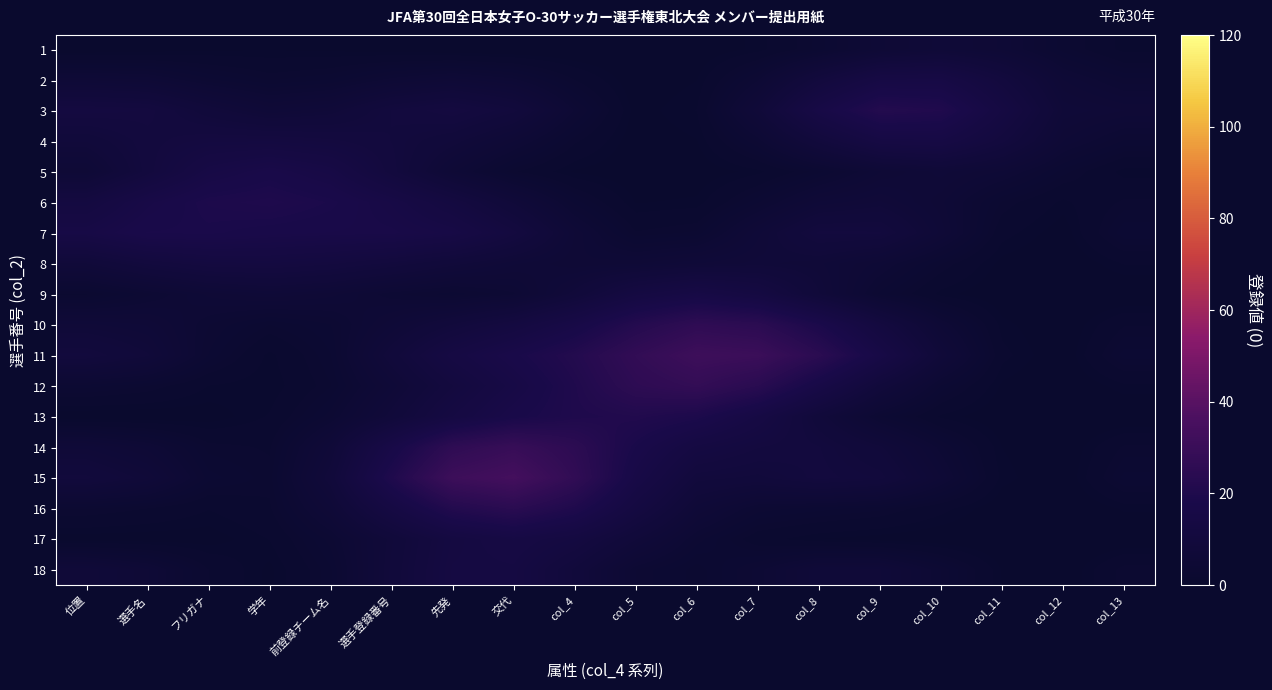

Reading left to right, list all the values displayed in this chart.

1: 位置=0.3	選手名=0.5	フリガナ=0.8	学年=0.9	前登録チーム名=0.8	選手登録番号=0.5	先発=0.3	交代=0.1	col_4=0.0	col_5=0.1	col_6=0.3	col_7=1.1	col_8=3.0	col_9=5.5	col_10=6.7	col_11=5.5	col_12=3.0	col_13=1.1
2: 位置=6.0	選手名=5.6	フリガナ=3.9	学年=2.7	前登録チーム名=3.3	選手登録番号=4.9	先発=5.9	交代=4.9	col_4=2.3	col_5=0.3	col_6=0.9	col_7=4.6	col_8=10.3	col_9=15.0	col_10=15.2	col_11=10.7	col_12=5.6	col_13=3.9
3: 位置=12.1	選手名=11.6	フリガナ=8.6	学年=6.5	前登録チーム名=7.5	選手登録番号=10.4	先発=11.9	交代=9.6	col_4=4.6	col_5=0.6	col_6=1.4	col_7=7.5	col_8=16.0	col_9=21.8	col_10=20.7	col_11=13.5	col_12=7.0	col_13=6.1
4: 位置=8.5	選手名=10.9	フリガナ=12.0	学年=12.2	前登録チーム名=11.5	選手登録番号=10.3	先発=8.4	交代=5.6	col_4=2.5	col_5=0.4	col_6=0.9	col_7=4.3	col_8=9.7	col_9=14.4	col_10=14.9	col_11=10.6	col_12=5.6	col_13=3.7
5: 位置=5.8	選手名=10.7	フリガナ=15.6	学年=17.7	前登録チーム名=15.6	選手登録番号=10.7	先発=5.8	交代=2.4	col_4=0.8	col_5=0.3	col_6=0.4	col_7=1.2	col_8=3.1	col_9=5.6	col_10=6.8	col_11=5.5	col_12=3.0	col_13=1.1
6: 位置=12.2	選手名=16.5	フリガナ=19.3	学年=20.0	前登録チーム名=18.6	選手登録番号=15.8	先発=12.1	交代=7.8	col_4=3.6	col_5=0.9	col_6=1.1	col_7=3.7	col_8=6.6	col_9=7.6	col_10=5.8	col_11=2.7	col_12=1.2	col_13=2.5
7: 位置=15.7	選手名=18.3	フリガナ=18.5	学年=17.7	前登録チーム名=17.3	選手登録番号=17.1	先発=15.6	交代=11.6	col_4=6.1	col_5=2.4	col_6=2.9	col_7=6.9	col_8=10.5	col_9=10.4	col_10=6.4	col_11=1.7	col_12=0.5	col_13=3.7
8: 位置=7.9	選手名=10.4	フリガナ=11.9	学年=12.2	前登録チーム名=11.4	選手登録番号=10.0	先発=8.3	交代=6.7	col_4=5.7	col_5=6.0	col_6=7.1	col_7=7.7	col_8=7.2	col_9=5.4	col_10=2.8	col_11=0.7	col_12=0.1	col_13=1.5
9: 位置=2.2	選手名=4.0	フリガナ=5.8	学年=6.5	前登録チーム名=5.8	選手登録番号=4.3	先発=3.4	交代=4.6	col_4=8.4	col_5=13.2	col_6=15.5	col_7=13.1	col_8=8.0	col_9=3.6	col_10=1.2	col_11=0.3	col_12=0.0	col_13=0.1
10: 位置=7.2	選手名=6.5	フリガナ=4.2	学年=2.8	前登録チーム名=3.7	選手登録番号=6.5	先発=9.4	交代=12.3	col_4=16.5	col_5=22.2	col_6=26.1	col_7=24.7	col_8=18.9	col_9=11.7	col_10=5.3	col_11=1.2	col_12=0.2	col_13=2.3
11: 位置=10.1	選手名=8.1	フリガナ=3.7	学年=1.2	前登録チーム名=3.2	選手登録番号=8.7	先発=14.2	交代=17.9	col_4=21.8	col_5=27.3	col_6=31.5	col_7=30.6	col_8=24.5	col_9=16.0	col_10=7.7	col_11=1.6	col_12=0.3	col_13=3.6
12: 位置=3.5	選手名=2.8	フリガナ=1.4	学年=0.9	前登録チーム名=2.8	選手登録番号=6.6	先発=11.2	交代=15.6	col_4=20.5	col_5=25.6	col_6=27.6	col_7=23.9	col_8=16.4	col_9=9.0	col_10=3.7	col_11=0.8	col_12=0.1	col_13=1.2
13: 位置=0.3	選手名=0.3	フリガナ=0.5	学年=1.5	前登録チーム名=4.0	選手登録番号=8.4	先発=13.6	交代=17.8	col_4=20.3	col_5=21.0	col_6=19.3	col_7=14.6	col_8=8.6	col_9=3.8	col_10=1.3	col_11=0.3	col_12=0.0	col_13=0.1
14: 位置=6.9	選手名=5.4	フリガナ=2.6	学年=2.2	前登録チーム名=7.2	選手登録番号=16.7	先発=26.0	交代=29.2	col_4=25.2	col_5=18.2	col_6=13.2	col_7=11.3	col_8=10.4	col_9=8.2	col_10=4.4	col_11=0.9	col_12=0.2	col_13=2.5
15: 位置=9.6	選手名=7.5	フリガナ=3.5	学年=2.6	前登録チーム名=8.6	選手登録番号=20.3	先発=31.2	交代=33.9	col_4=26.8	col_5=16.3	col_6=9.8	col_7=9.1	col_8=10.6	col_9=9.8	col_10=5.6	col_11=1.2	col_12=0.2	col_13=3.5
16: 位置=2.9	選手名=2.3	フリガナ=1.4	学年=2.2	前登録チーム名=6.5	選手登録番号=14.1	先発=21.6	交代=24.3	col_4=20.3	col_5=12.8	col_6=6.7	col_7=4.0	col_8=3.5	col_9=3.0	col_10=1.7	col_11=0.4	col_12=0.1	col_13=1.0
17: 位置=0.5	選手名=0.5	フリガナ=0.6	学年=1.4	前登録チーム名=4.0	選手登録番号=8.3	先発=12.8	交代=14.6	col_4=12.5	col_5=8.1	col_6=4.0	col_7=1.8	col_8=0.9	col_9=0.6	col_10=0.3	col_11=0.1	col_12=0.0	col_13=0.2
18: 位置=7.4	選手名=5.7	フリガナ=2.3	学年=0.7	前登録チーム名=3.2	選手登録番号=8.6	先発=13.2	交代=13.4	col_4=9.1	col_5=4.2	col_6=2.5	col_7=4.4	col_8=7.0	col_9=7.1	col_10=4.2	col_11=0.9	col_12=0.2	col_13=2.7